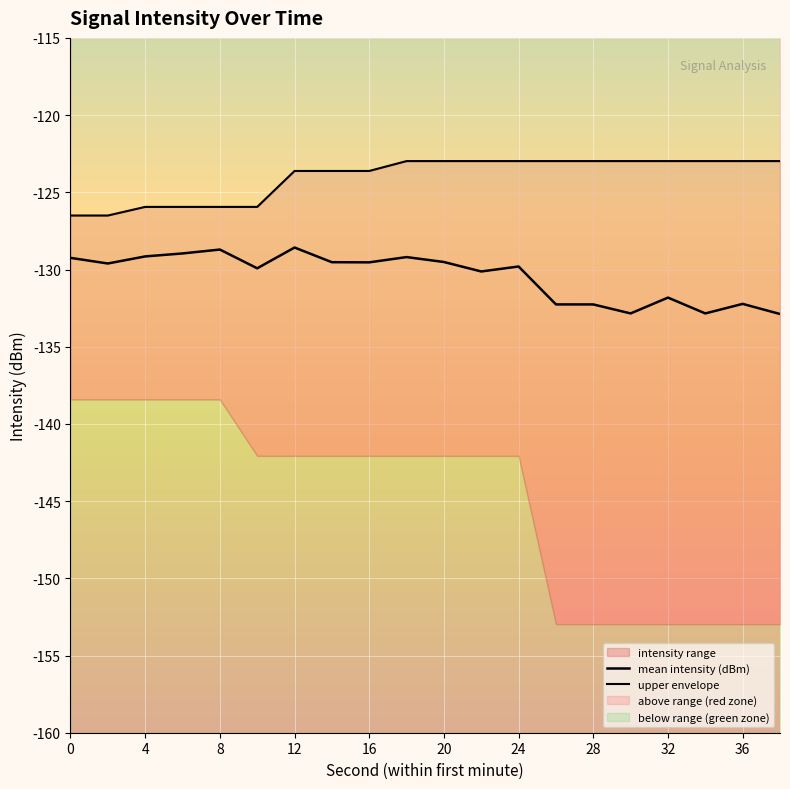

The mean intensity (dBm) series shows -129.0 at 12. True or false?

True